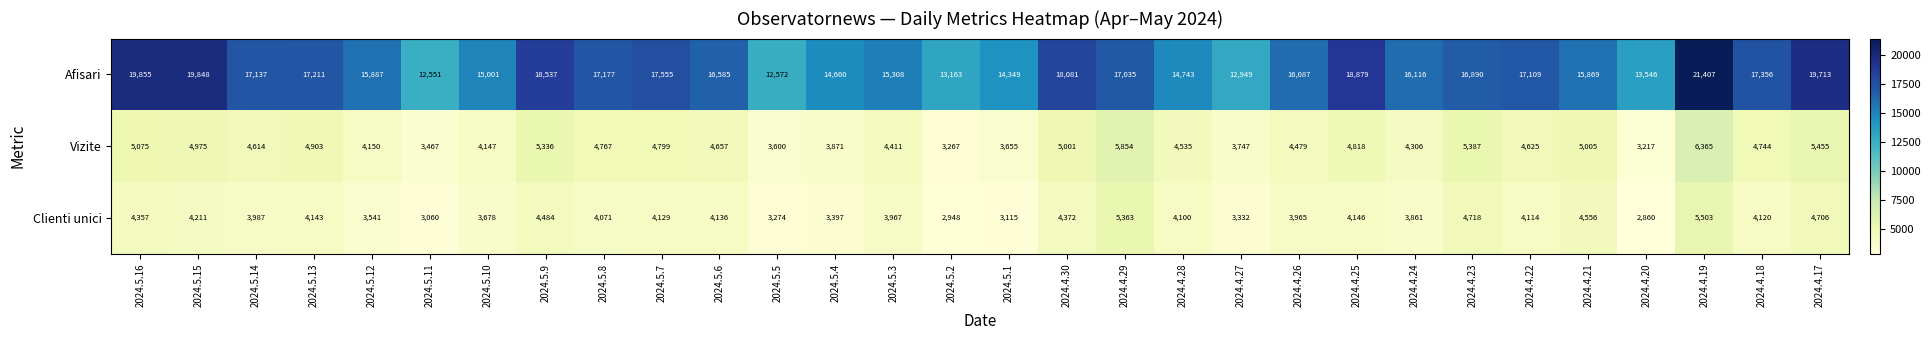

What value does the Clienti unici series have at 2024.4.24, to the nearest 50?

3850